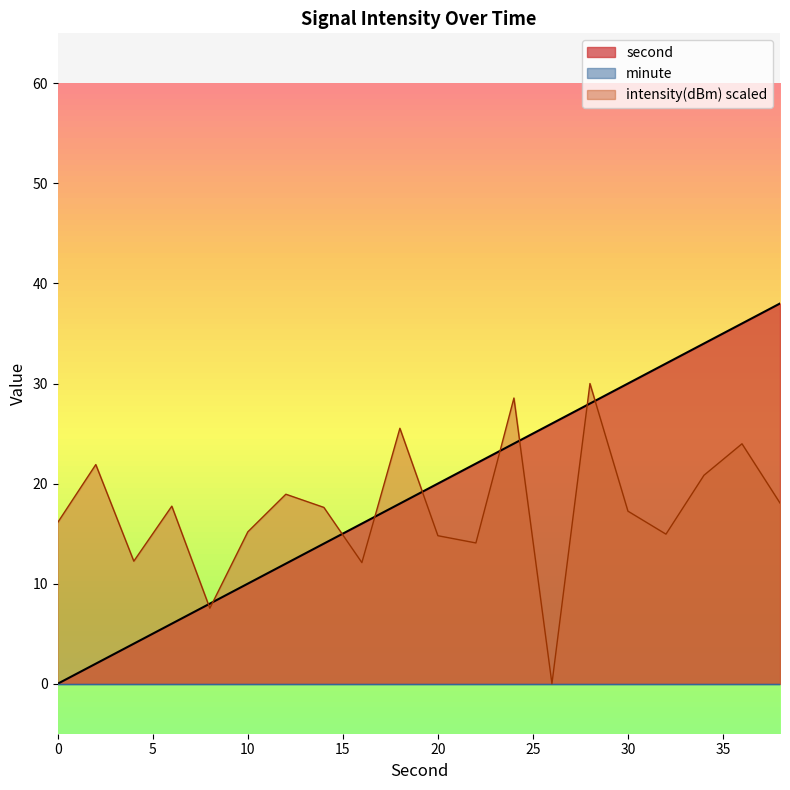

The value of second at 22 is 22.0. True or false?

True